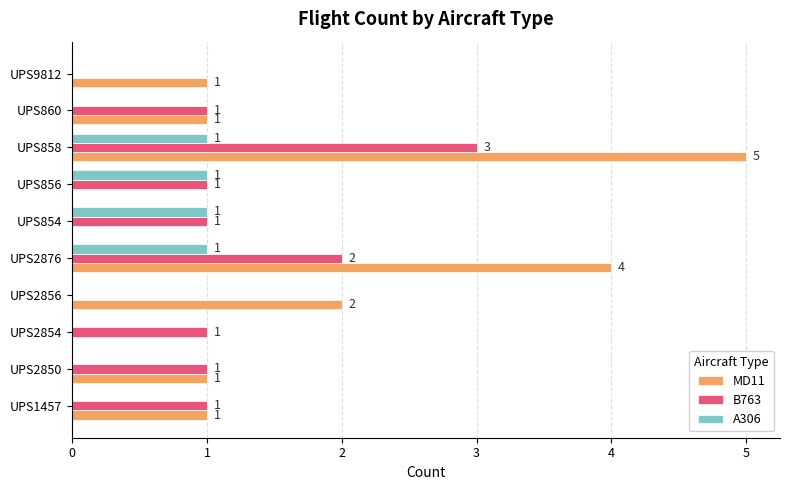

Where is MD11 nearest to the value 2?

UPS2856